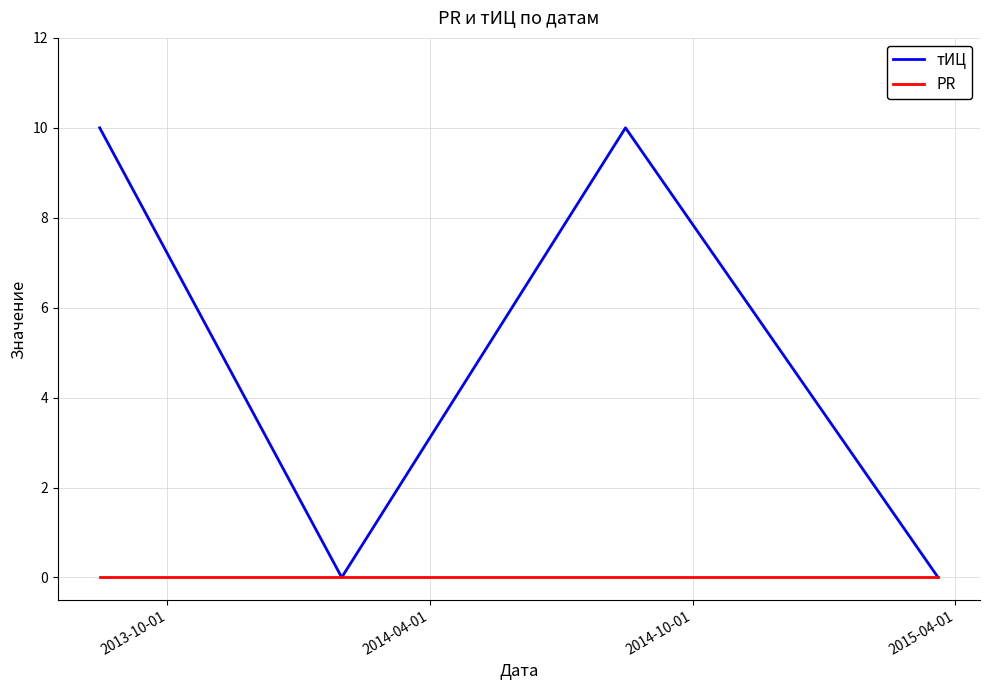

What is the average value of the тИЦ series?

5